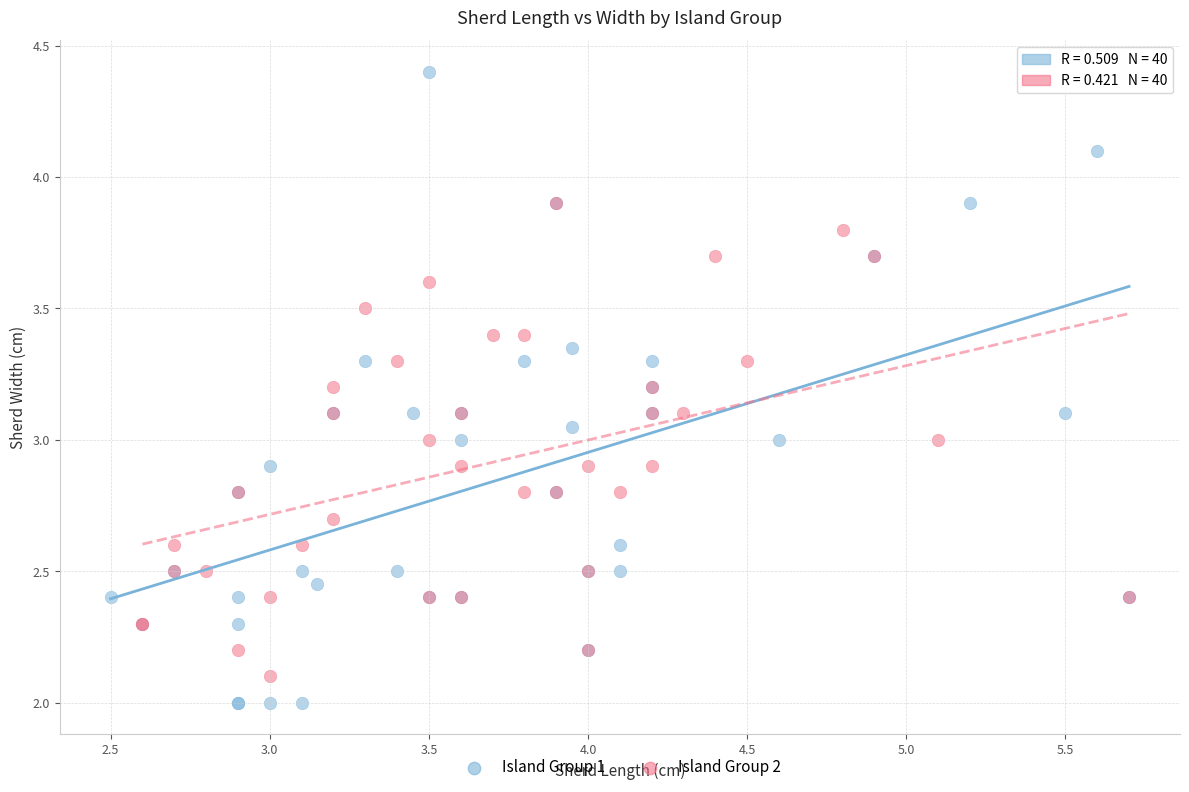

Which series has the widest spread of Y values?

Island Group 1